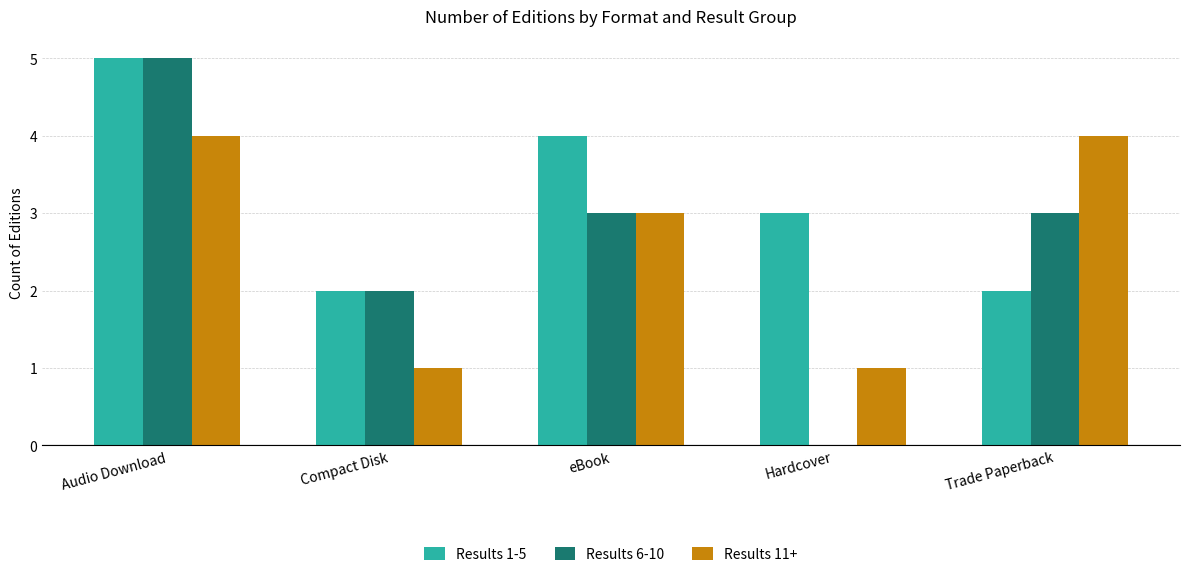

Is it true that Results 6-10 equals 4 at eBook?

False